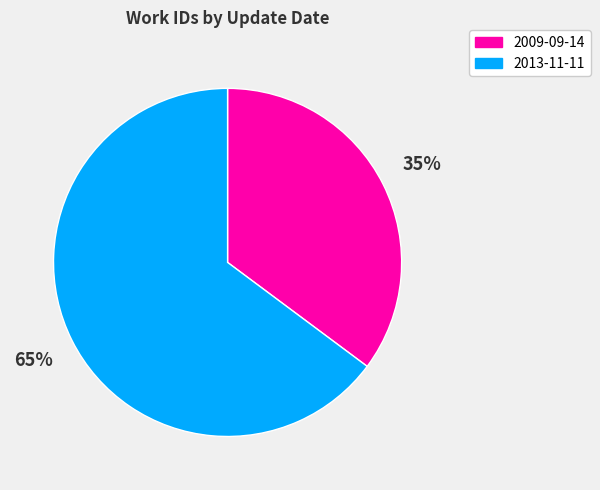

To the nearest percent, what portion does 2009-09-14 represent?

35%